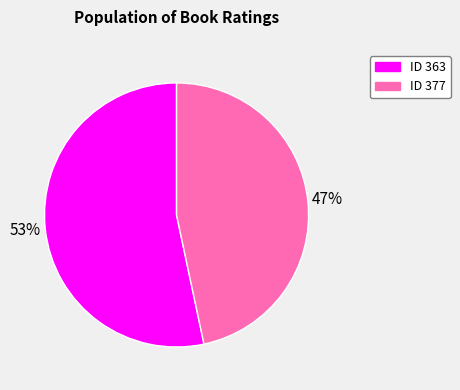

Is there a majority slice in this chart?

Yes